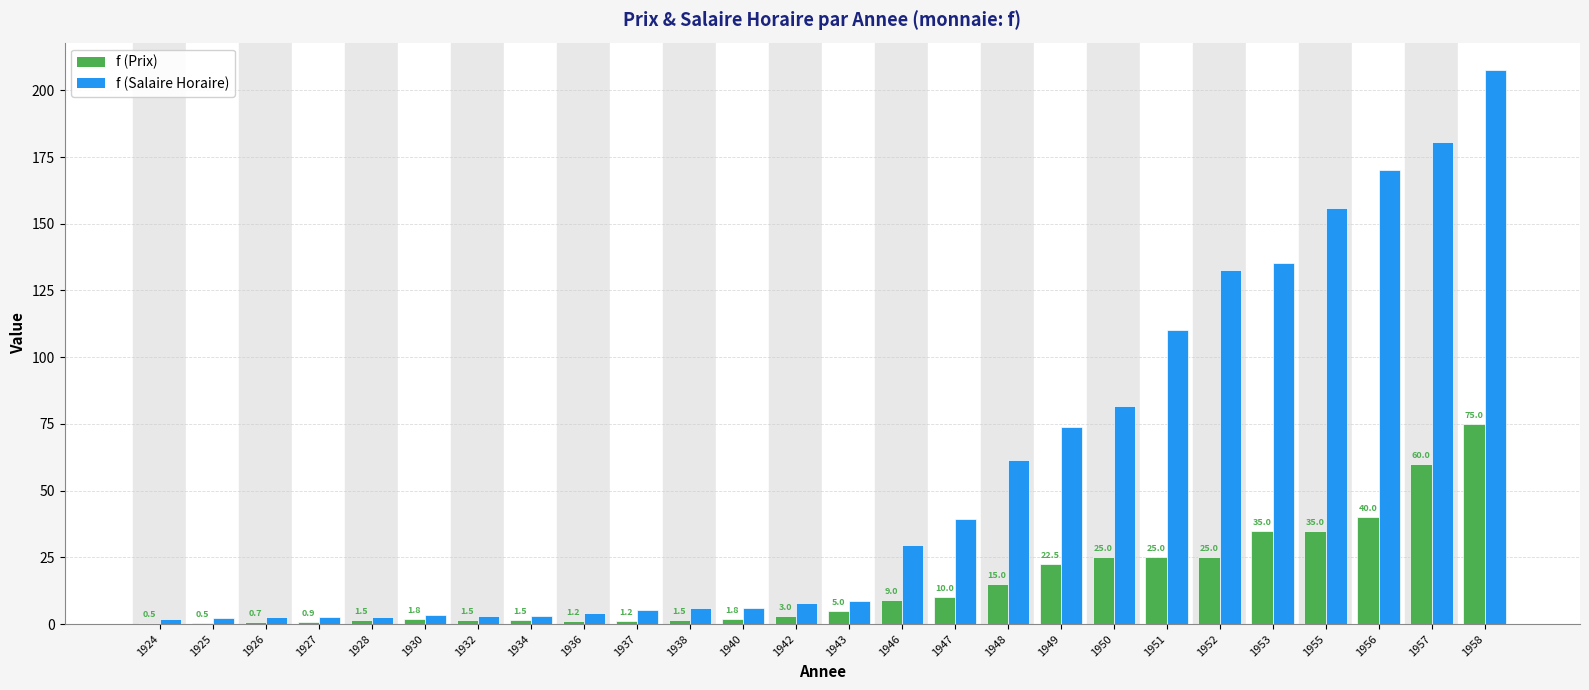

Is the value of f (Salaire Horaire) at 1953 greater than the value of f (Prix) at 1949?

Yes